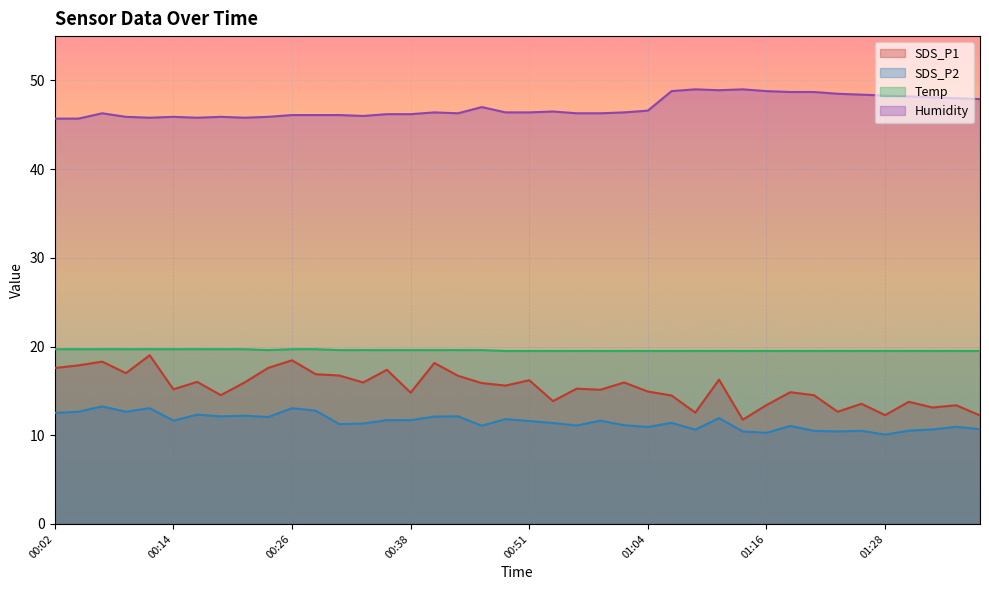

True or false: Humidity and Temp cross at least once.

False